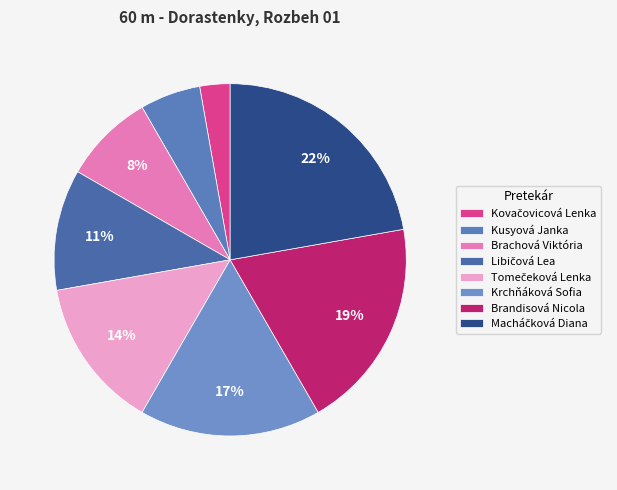

To the nearest percent, what is the difference between the Kovačovicová Lenka and Kusyová Janka slice percentages?

3%